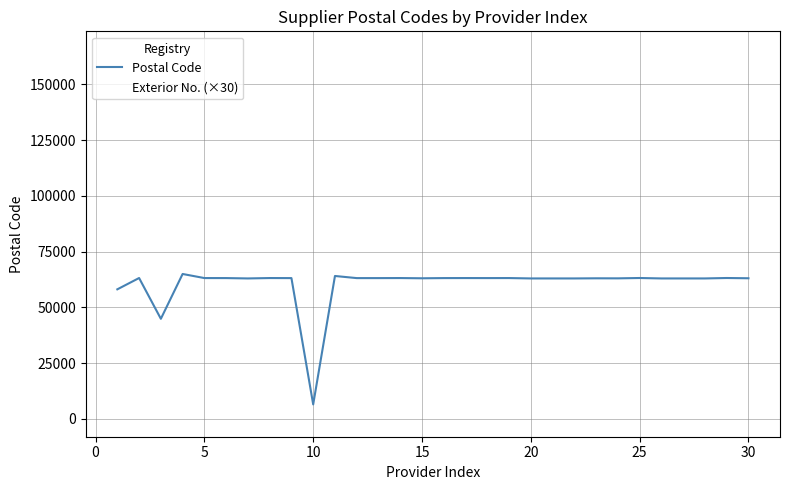

After their last crossing, which series has the higher values: Postal Code or Exterior No. (×30)?

Postal Code